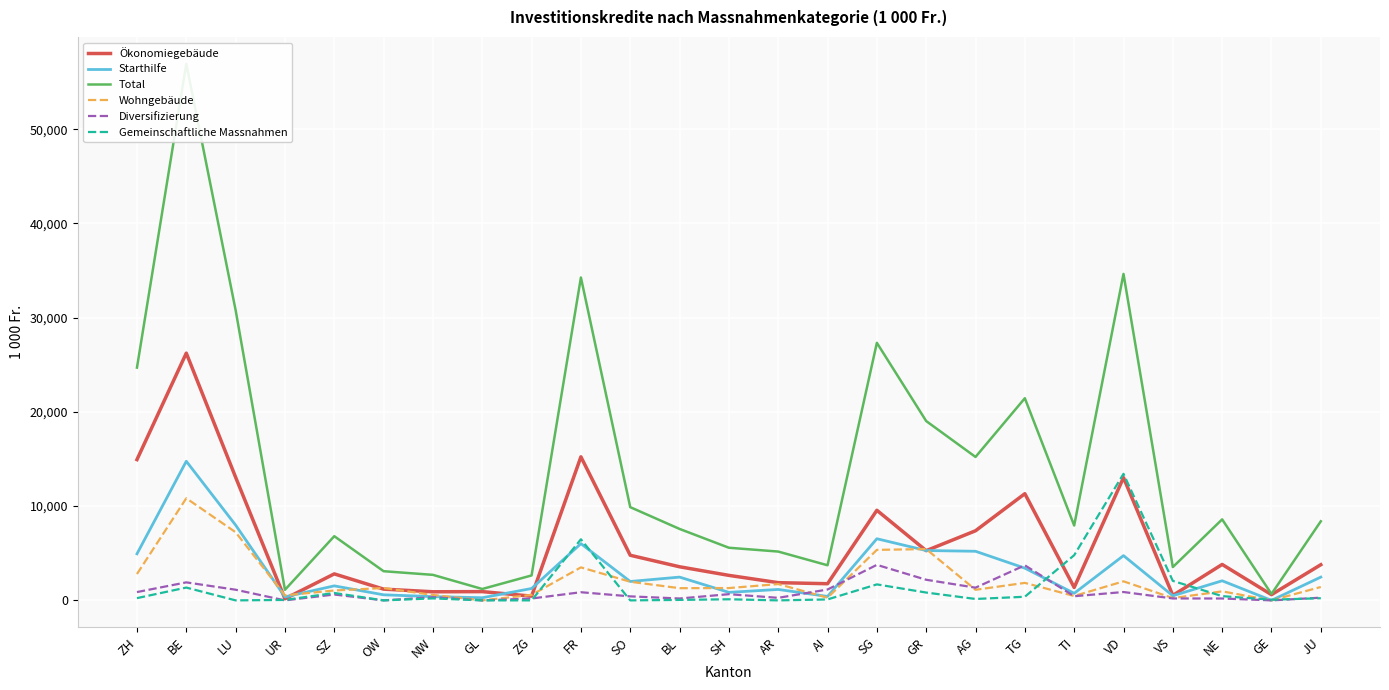

Which has a higher value, AR or GR?

GR